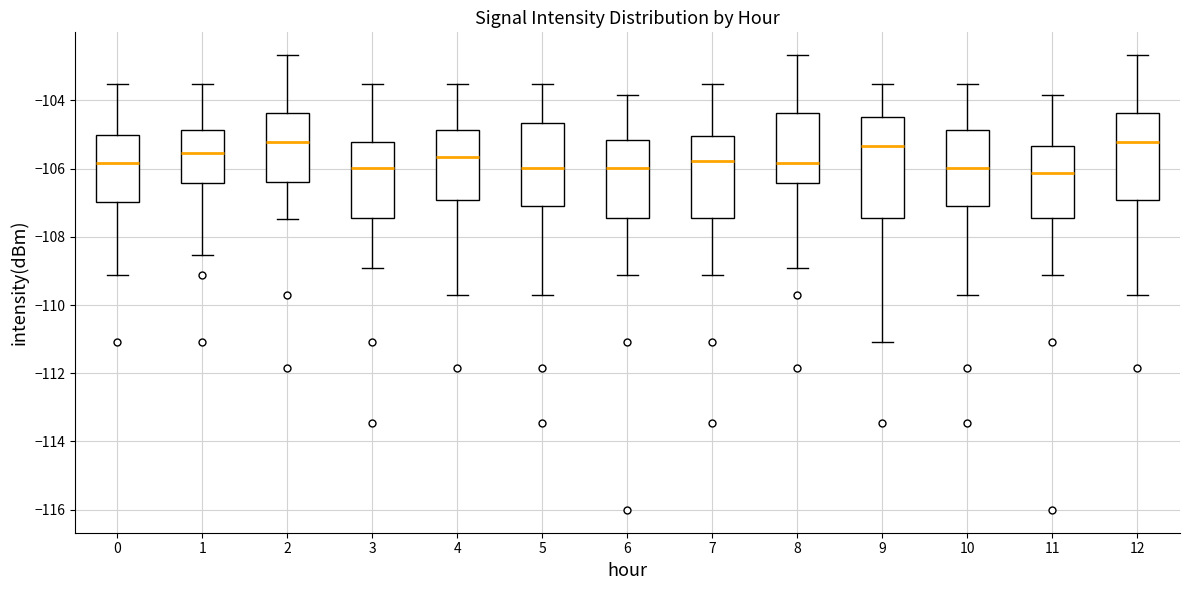

Where does the upper whisker of the box at x = 10 end on the y-axis? The values are not printed on the chart, so give them approximately, as read against the axis.

-103.6